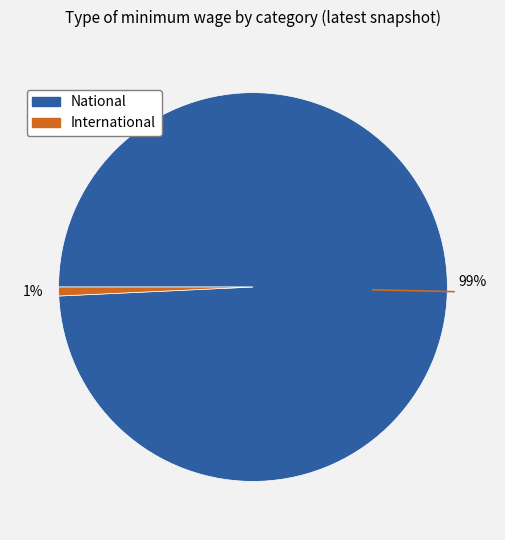

Count the number of slices in the pie.

2